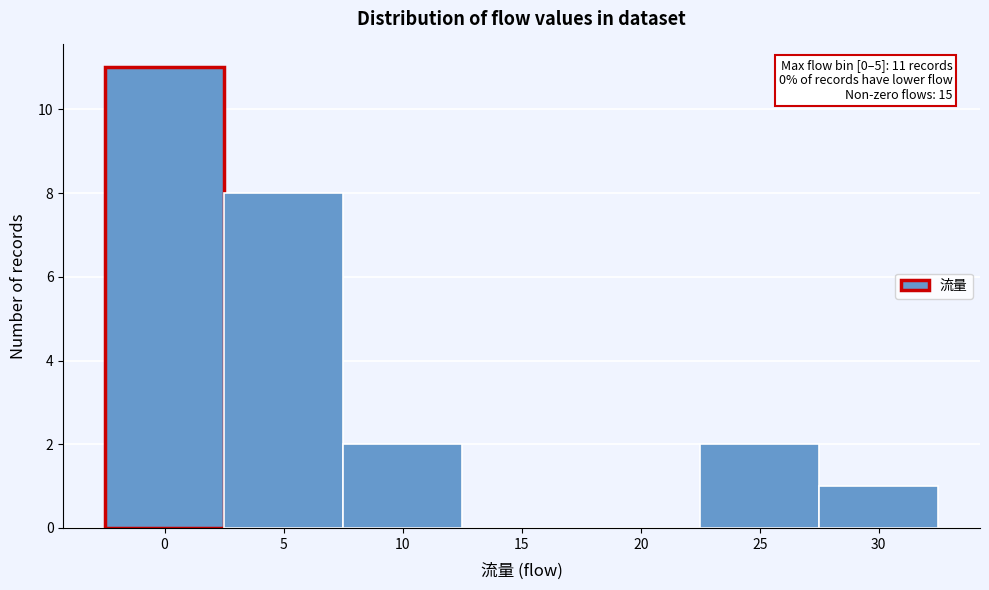

Reading left to right, what are all the values shown in this chart?

0=11	5=8	10=2	15=0	20=0	25=2	30=1